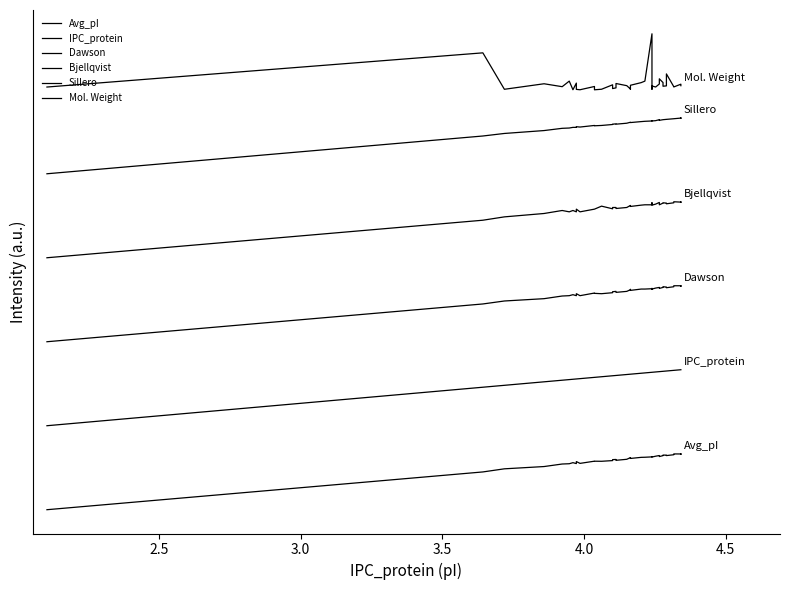

What is the sum of all Avg_pI values?

34.4